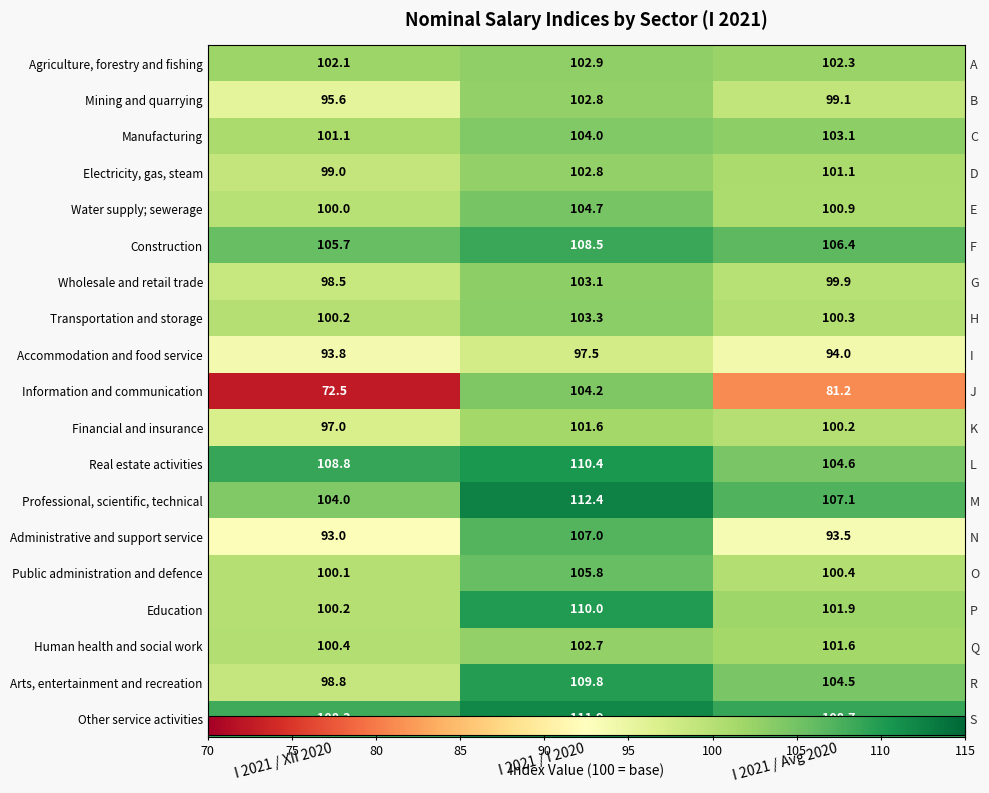

Which category has the highest value in the Real estate activities series?

I 2021 / I 2020